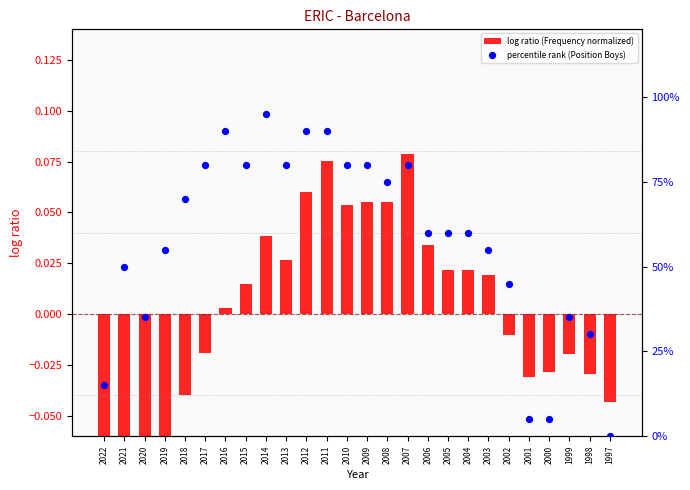

Which series has the widest spread of Y values?

percentile rank (Position Boys)